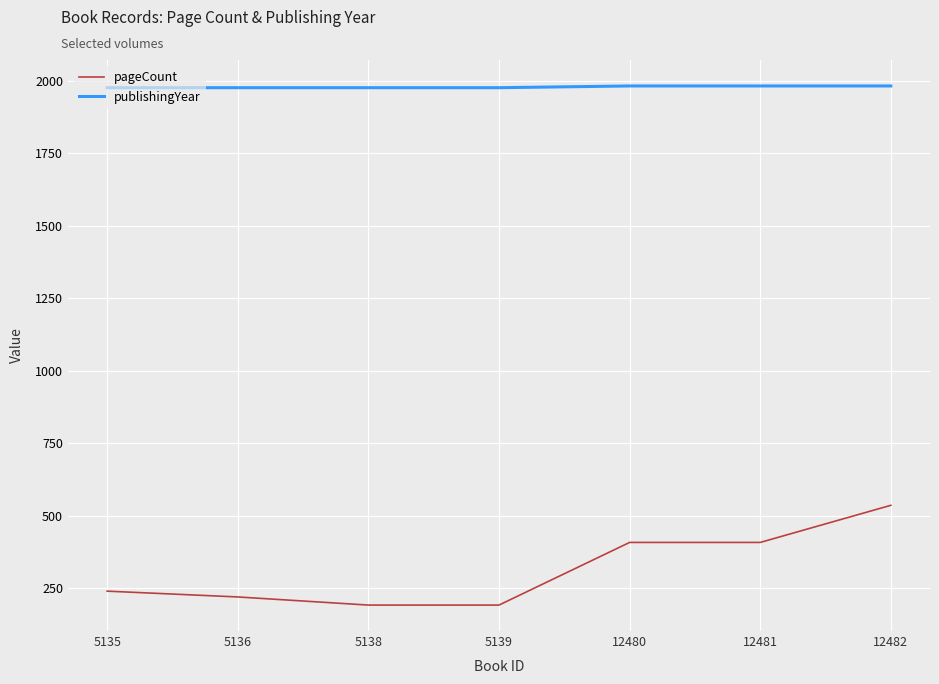

What is the total value across all series at 5139?

2168